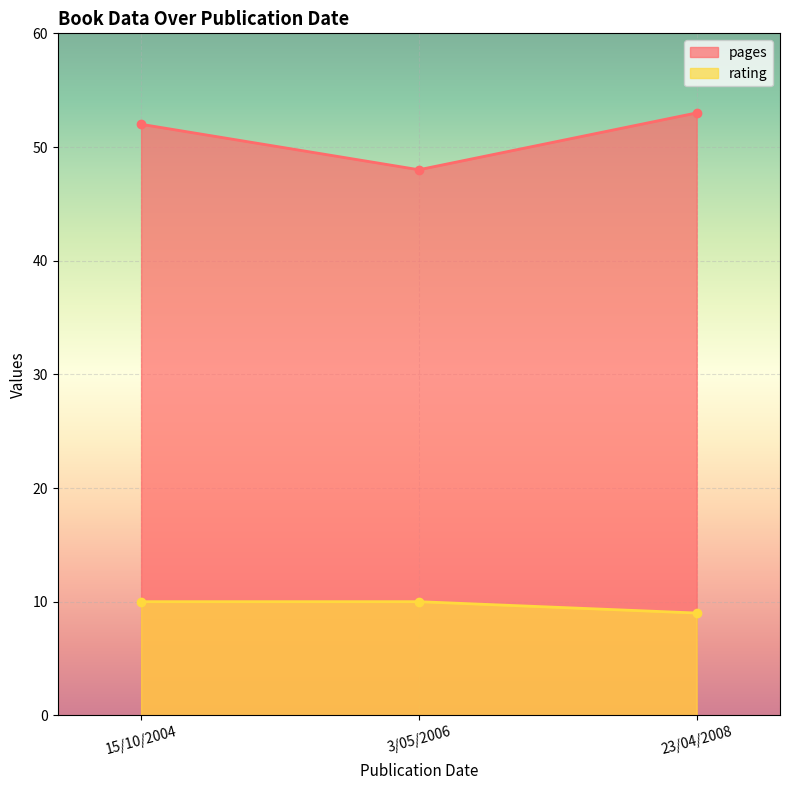

Is the value of pages at 3/05/2006 greater than the value of rating at 3/05/2006?

Yes